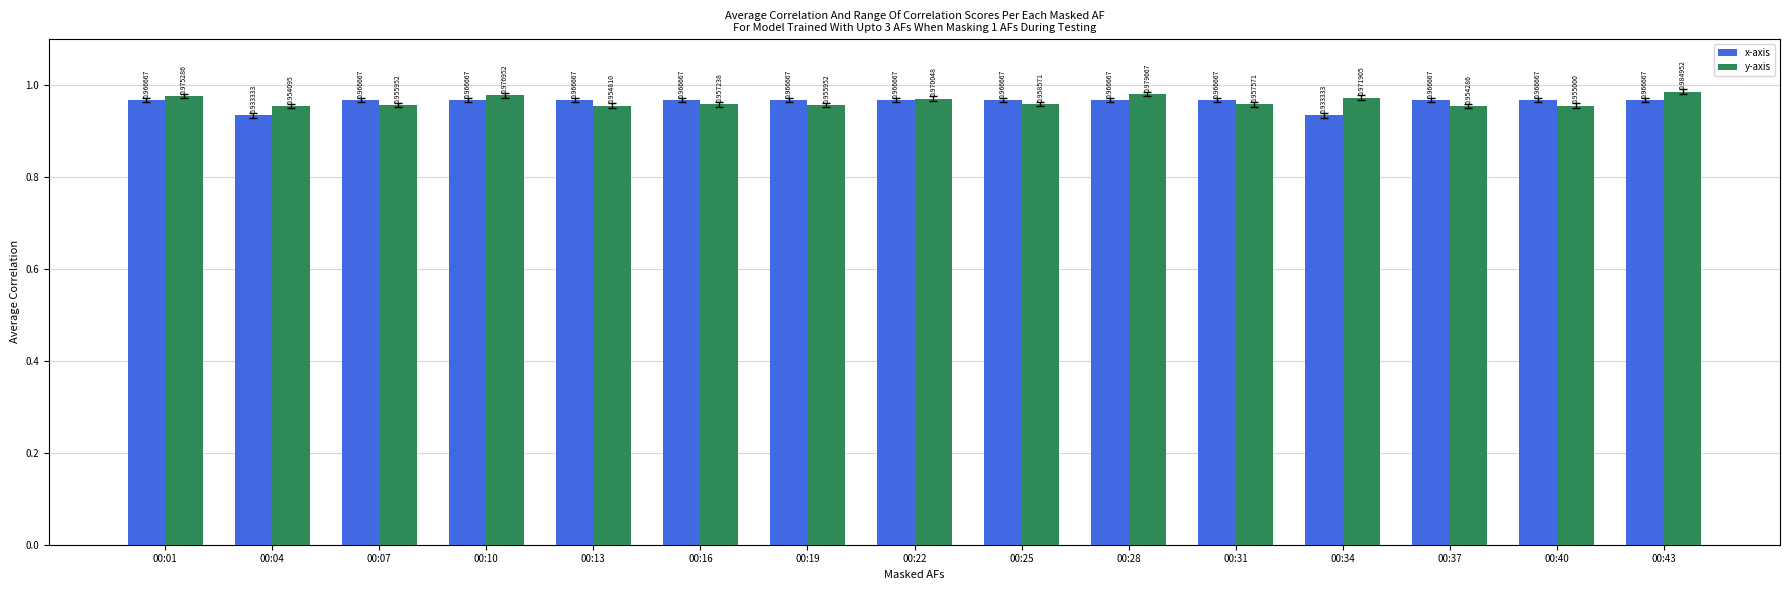

The x-axis series shows 0.3 at 00:01. True or false?

False